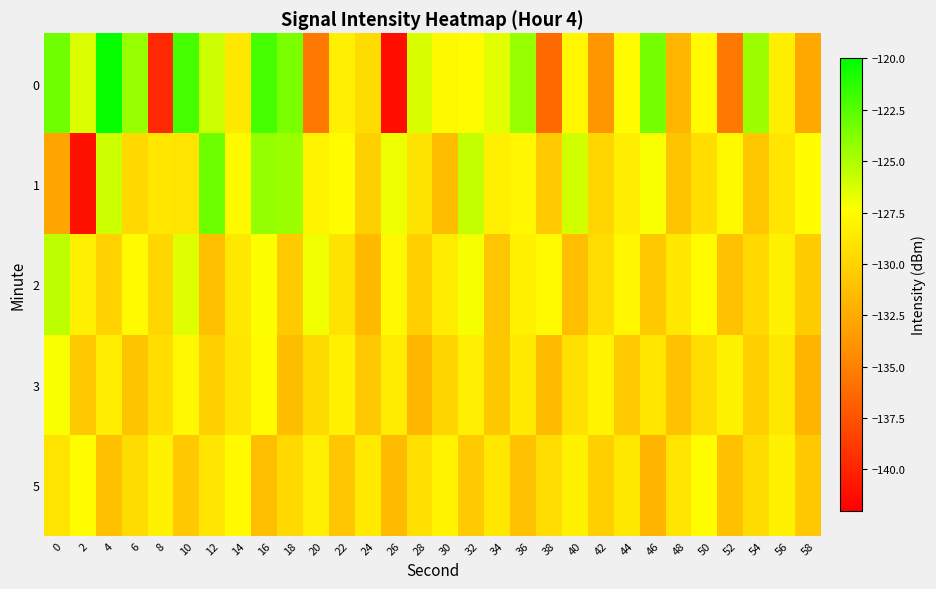

Reading left to right, extract all data points from this chart.

0: 0=-123.3	2=-126.3	4=-120.2	6=-124.3	8=-139.8	10=-122.0	12=-125.9	14=-128.8	16=-122.0	18=-123.6	20=-135.5	22=-128.3	24=-129.5	26=-141.2	28=-126.2	30=-127.7	32=-127.5	34=-126.5	36=-124.4	38=-136.3	40=-127.9	42=-133.8	44=-127.6	46=-123.4	48=-131.8	50=-127.6	52=-135.4	54=-124.5	56=-128.4	58=-132.7
1: 0=-132.8	2=-141.0	4=-125.9	6=-129.7	8=-128.8	10=-129.0	12=-123.1	14=-127.7	16=-124.3	18=-124.5	20=-128.0	22=-127.5	24=-130.2	26=-126.8	28=-129.1	30=-131.4	32=-125.6	34=-128.3	36=-127.9	38=-130.5	40=-126.1	42=-129.8	44=-128.4	46=-127.2	48=-131.0	50=-129.3	52=-127.7	54=-130.8	56=-128.9	58=-127.4
2: 0=-125.5	2=-128.3	4=-130.1	6=-127.6	8=-129.8	10=-126.4	12=-131.2	14=-128.7	16=-127.3	18=-130.5	20=-126.9	22=-129.1	24=-131.6	26=-127.8	28=-130.3	30=-128.5	32=-127.1	34=-130.9	36=-128.2	38=-127.6	40=-131.3	42=-129.4	44=-127.9	46=-130.6	48=-128.8	50=-127.5	52=-131.1	54=-129.7	56=-128.1	58=-130.4
3: 0=-127.2	2=-130.6	4=-128.4	6=-131.0	8=-129.3	10=-127.8	12=-130.2	14=-128.9	16=-127.5	18=-131.4	20=-129.6	22=-128.2	24=-130.7	26=-128.5	28=-131.8	30=-129.9	32=-128.3	34=-130.8	36=-128.6	38=-131.5	40=-129.2	42=-128.0	44=-130.5	46=-128.8	48=-131.1	50=-129.4	52=-128.1	54=-130.3	56=-128.7	58=-131.9
5: 0=-129.0	2=-127.4	4=-131.2	6=-129.5	8=-128.1	10=-130.7	12=-128.9	14=-127.6	16=-131.3	18=-129.7	20=-128.3	22=-130.9	24=-128.6	26=-131.5	28=-129.2	30=-128.0	32=-130.5	34=-128.8	36=-131.1	38=-129.4	40=-128.1	42=-130.3	44=-128.7	46=-131.9	48=-129.0	50=-127.4	52=-131.2	54=-129.5	56=-128.1	58=-130.7